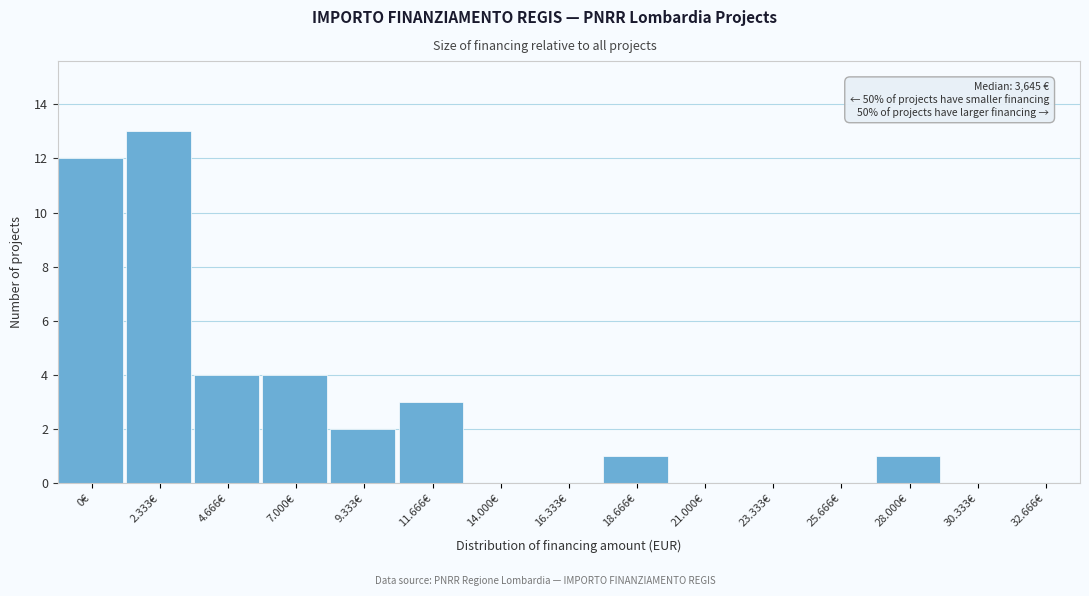

Reading left to right, transcribe all the data shown in this chart.

0€=12	2.333€=13	4.666€=4	7.000€=4	9.333€=2	11.666€=3	14.000€=0	16.333€=0	18.666€=1	21.000€=0	23.333€=0	25.666€=0	28.000€=1	30.333€=0	32.666€=0